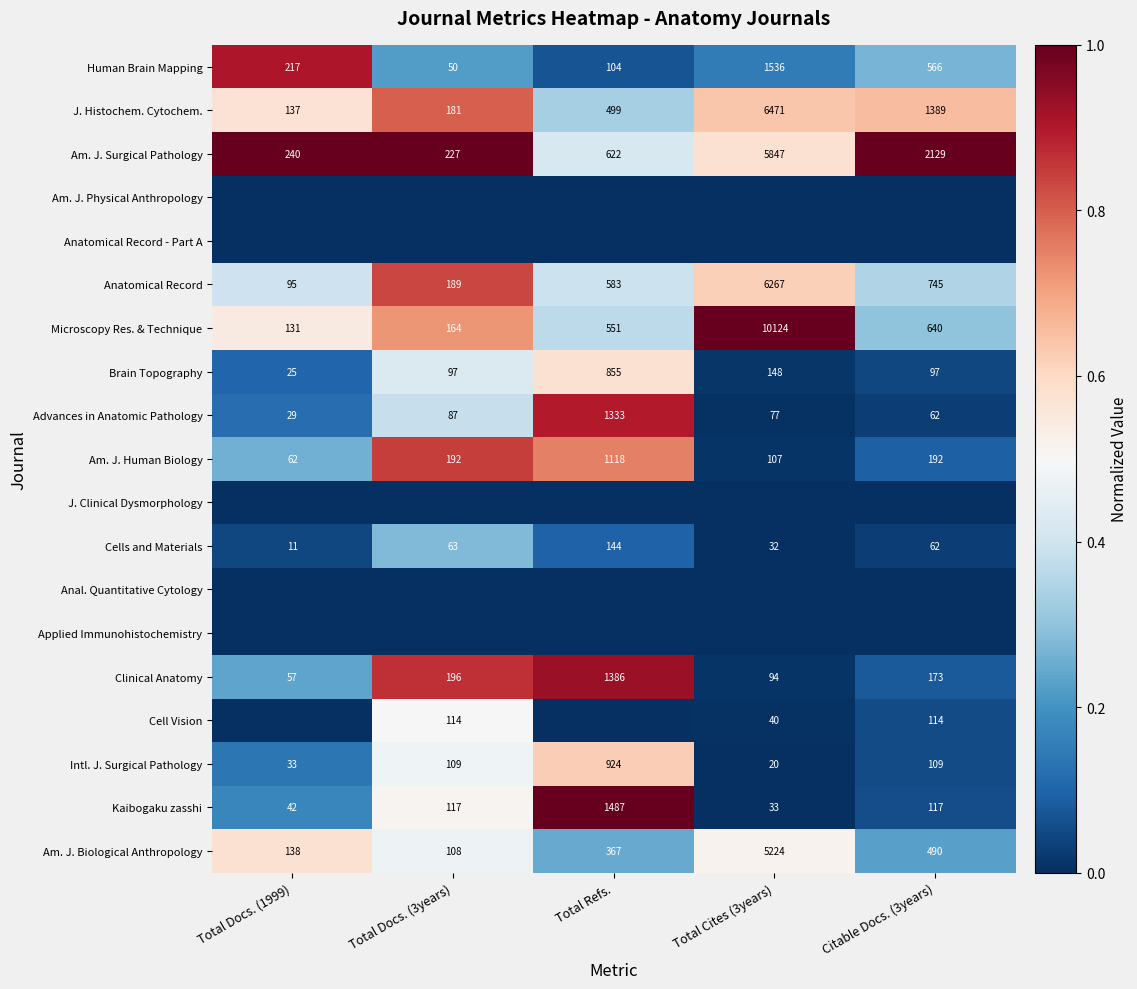

How many data points does each series have?

5